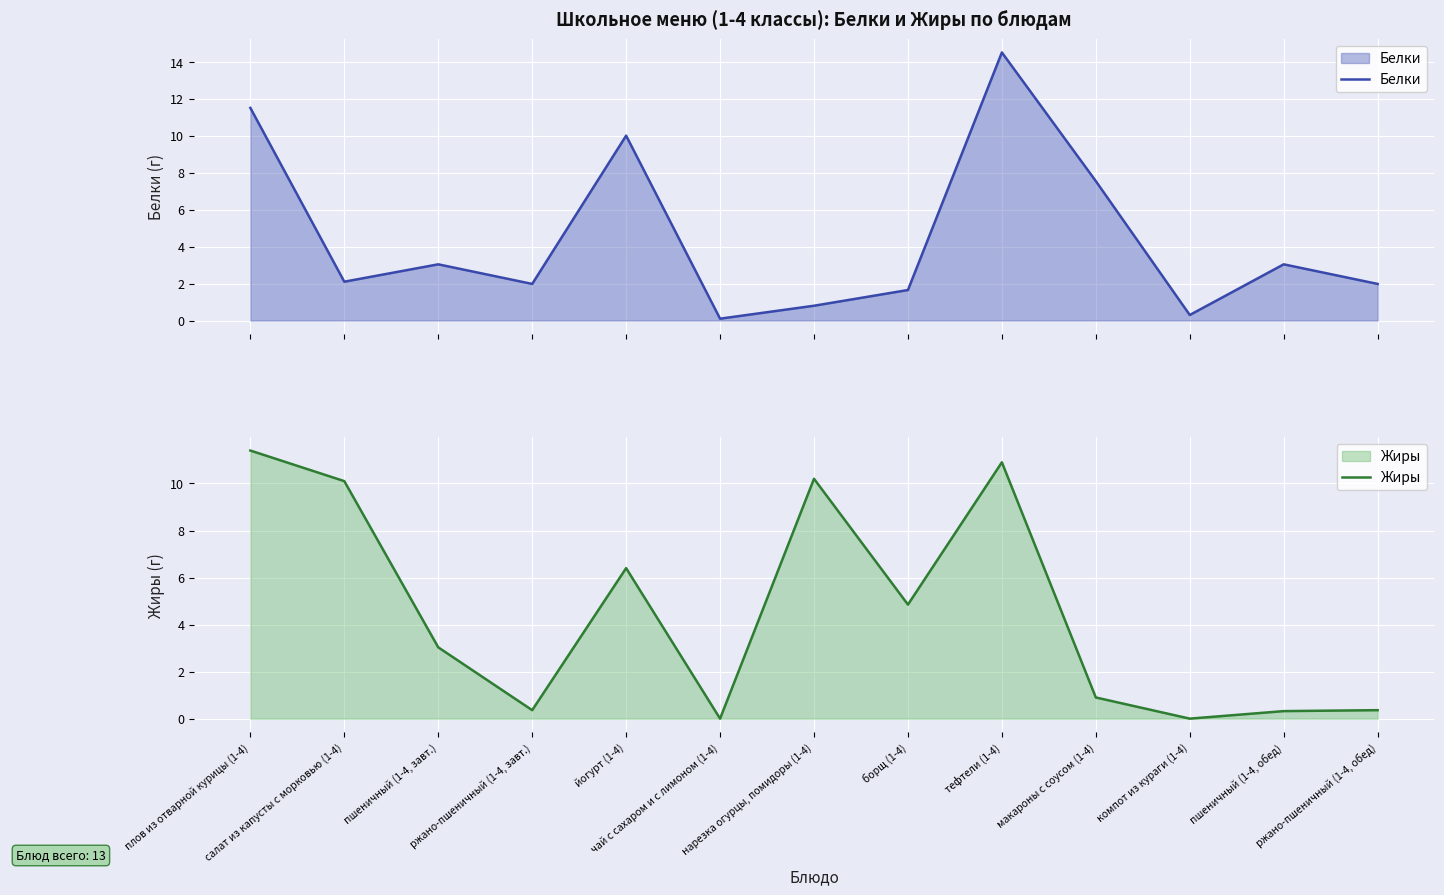

What is the highest value of the Жиры series?

11.4